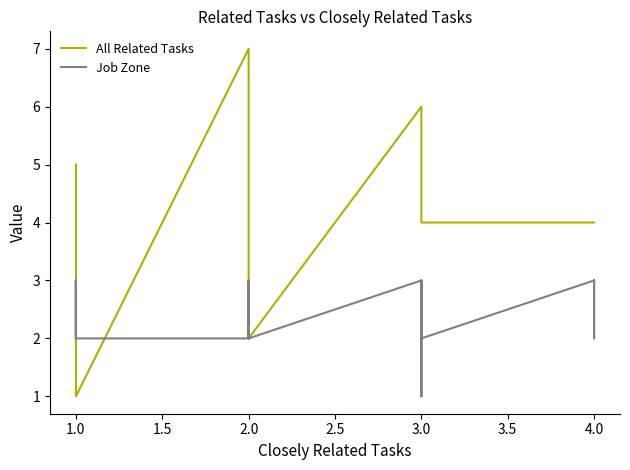

Does the chart have visible grid lines?

No